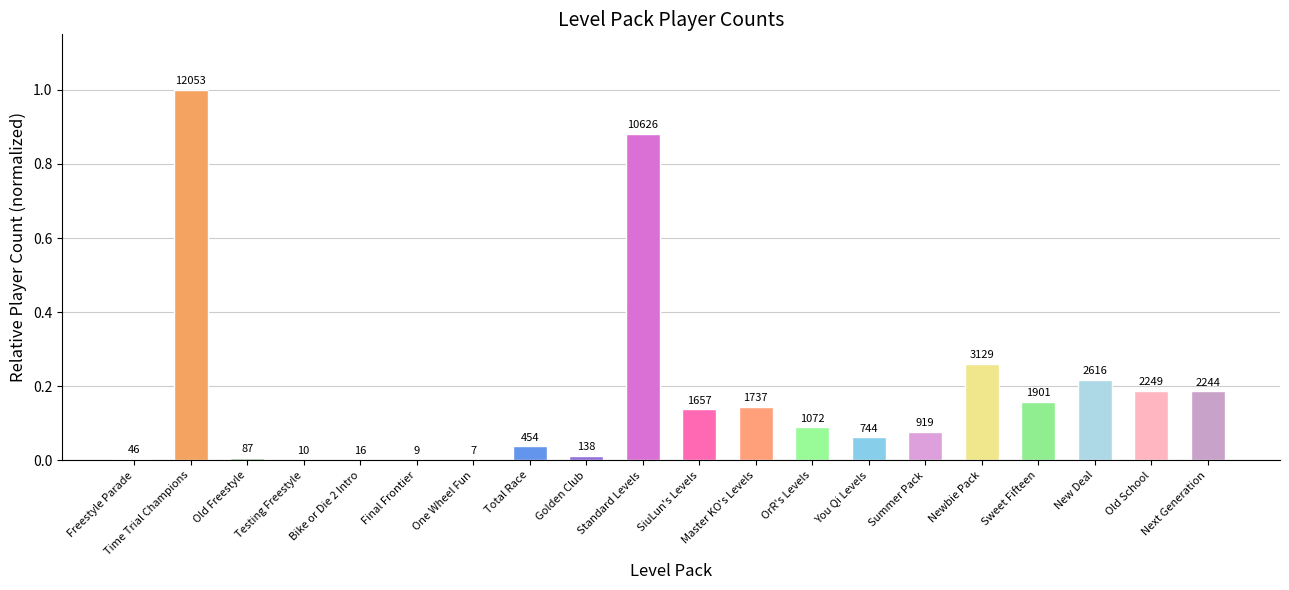

How many data points does each series have?

20